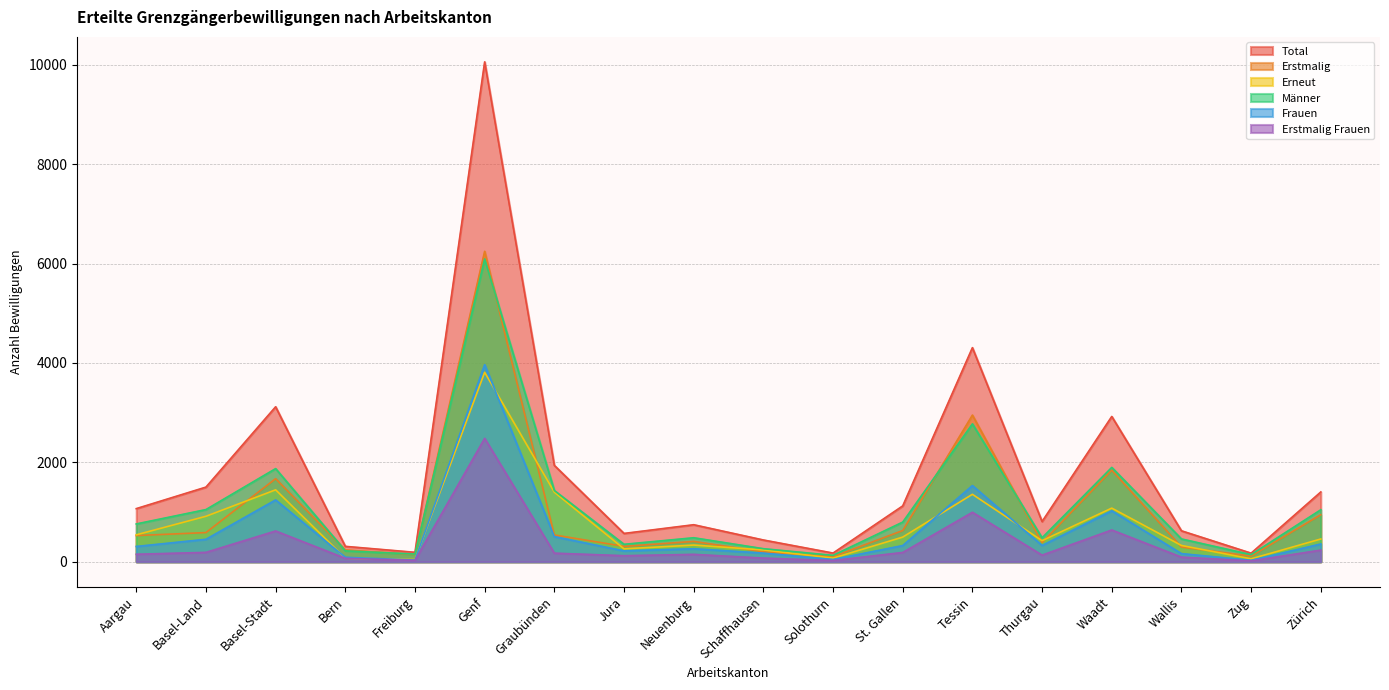

Which series has the largest total across all categories?

Total